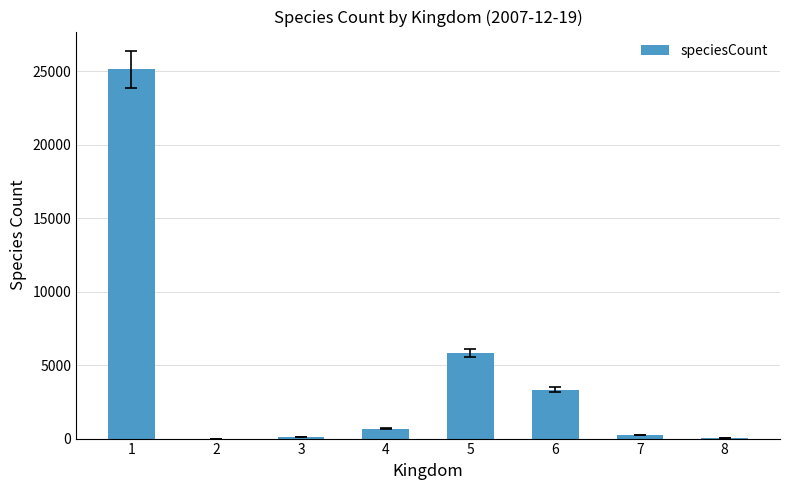

What is the average value?

4414